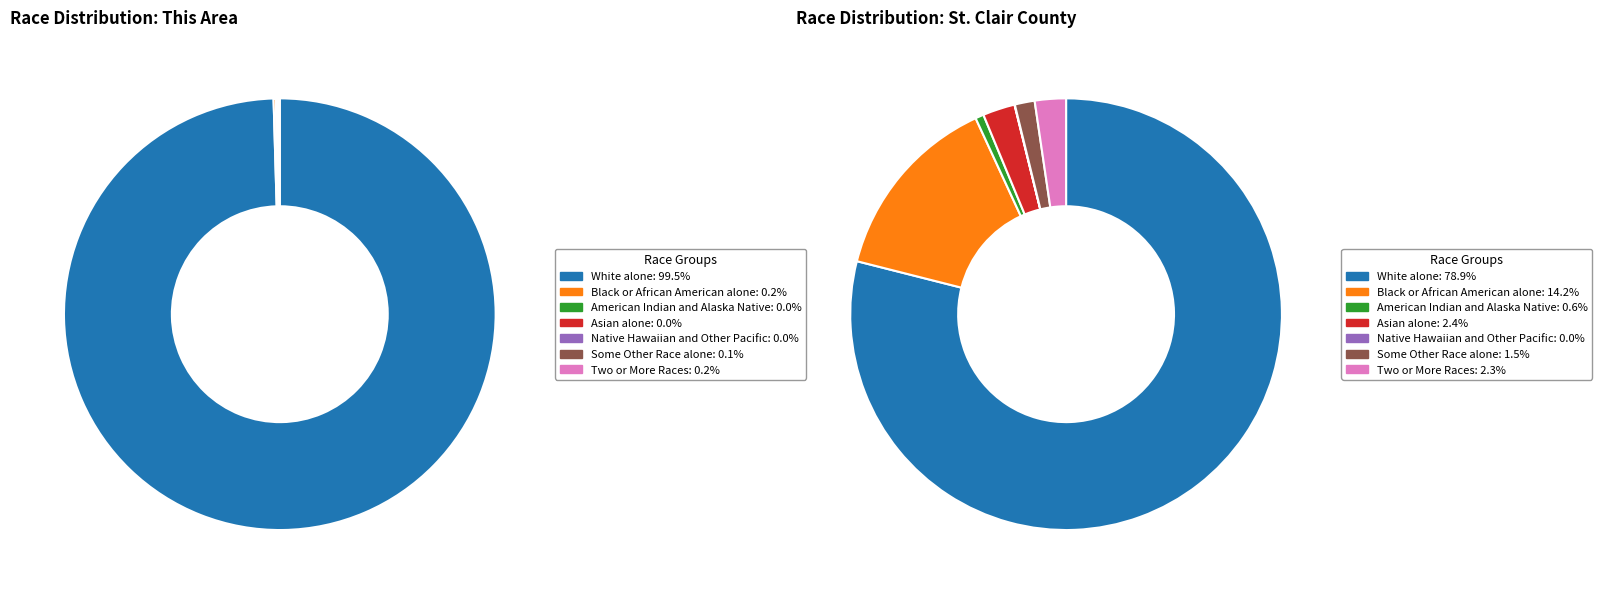

To the nearest percent, what portion does White alone represent?

100%